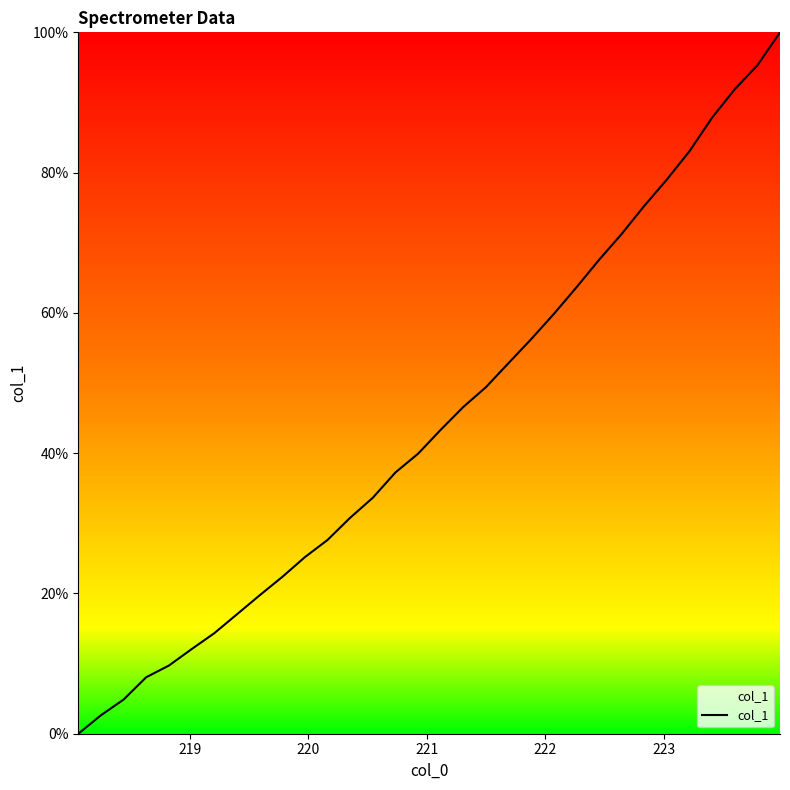

What is the difference between the maximum and minimum values?

100.0